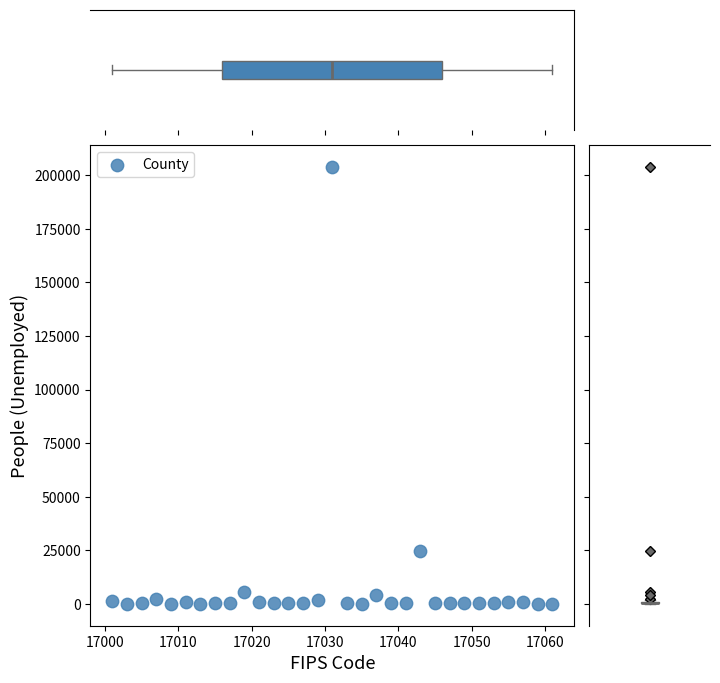

What is the range of X values (max minus min)?

60